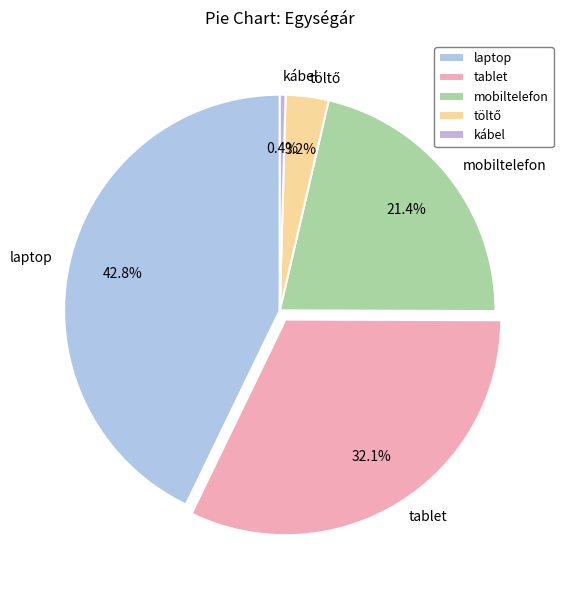

How many segments does this pie chart have?

5